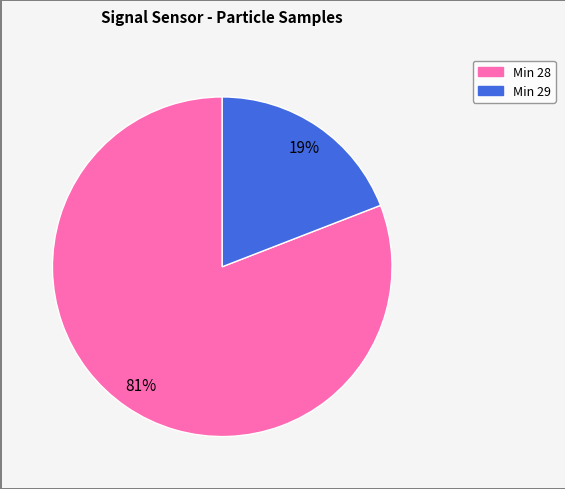

Is there a majority slice in this chart?

Yes